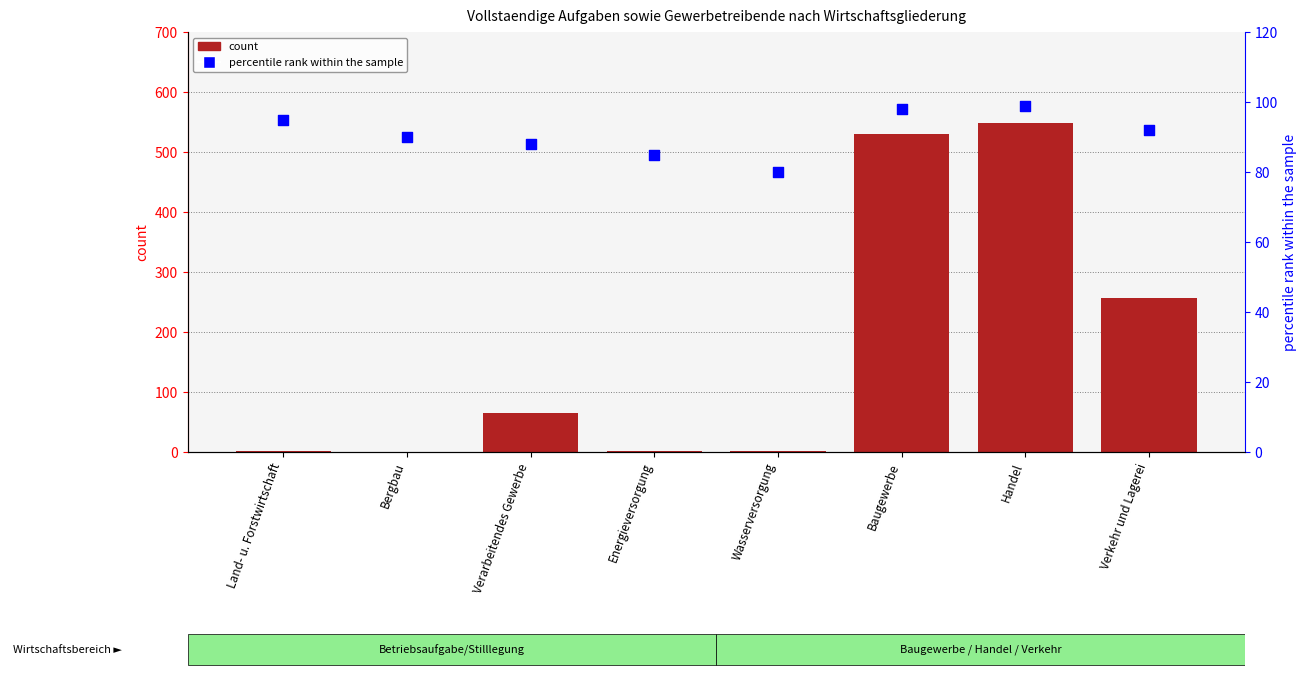

Which series reaches the maximum Y coordinate?

count